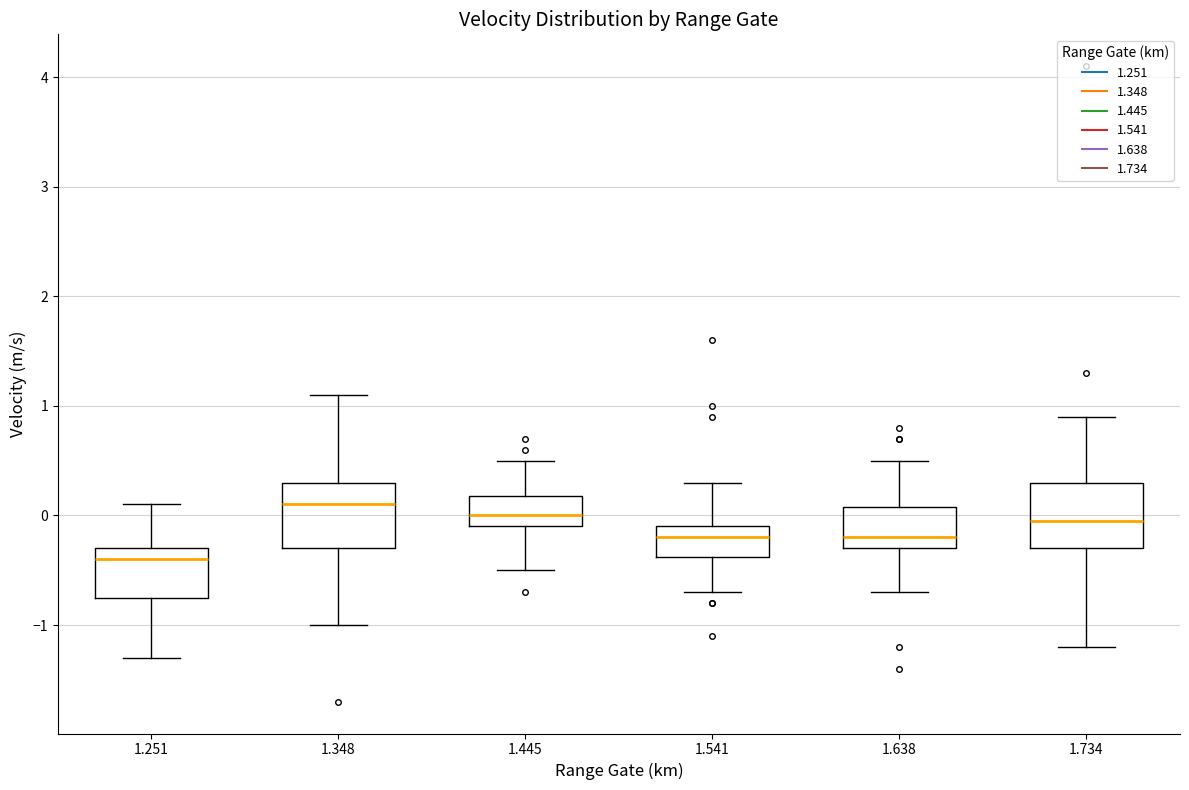

Reading left to right, read every box against the y-axis: the position of its median line, the range the box covers, and the ends of its whiskers. The values are not printed on the chart, so give them approximately, as read against the axis.

1.251: median -0.4, box -0.7 to -0.3, whiskers -1.3 to 0.1
1.348: median 0.1, box -0.3 to 0.3, whiskers -1.0 to 1.1
1.445: median 0.0, box -0.1 to 0.2, whiskers -0.5 to 0.5
1.541: median -0.2, box -0.4 to -0.1, whiskers -0.7 to 0.3
1.638: median -0.2, box -0.3 to 0.1, whiskers -0.7 to 0.5
1.734: median 0.0, box -0.3 to 0.3, whiskers -1.2 to 0.9